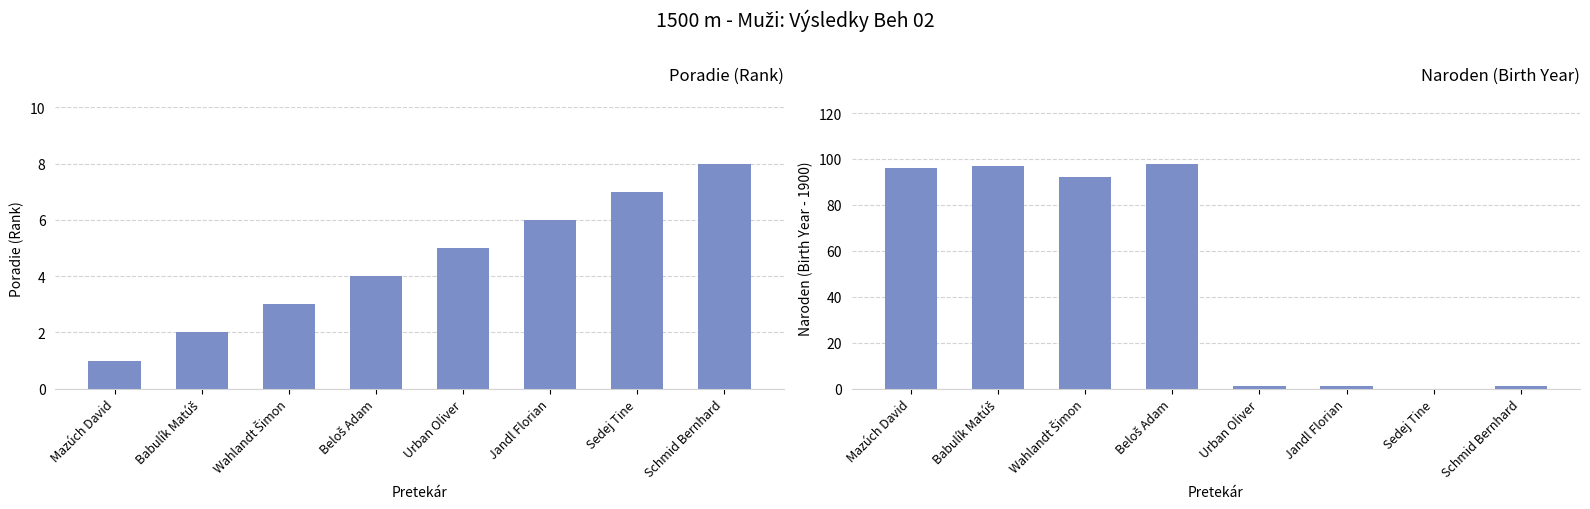

What is the spread (max minus min) of values at Wahlandt Šimon?

89